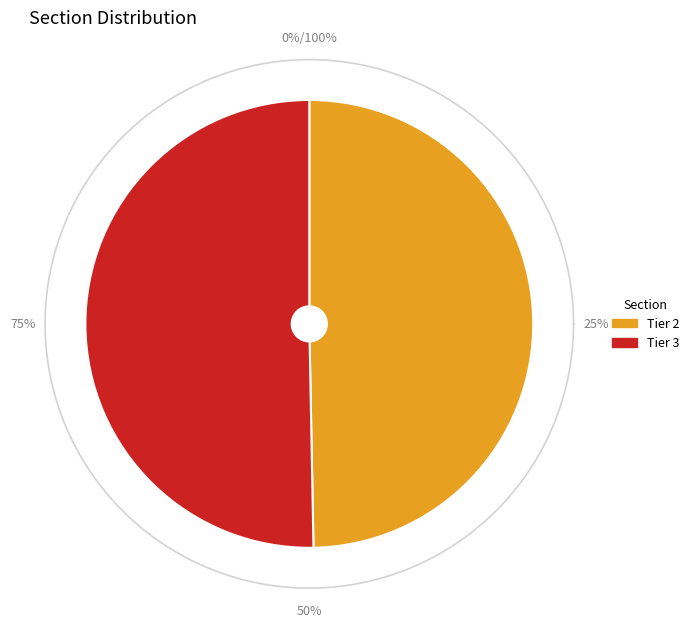

Between Tier 3 and Tier 2, which is larger?

Tier 3